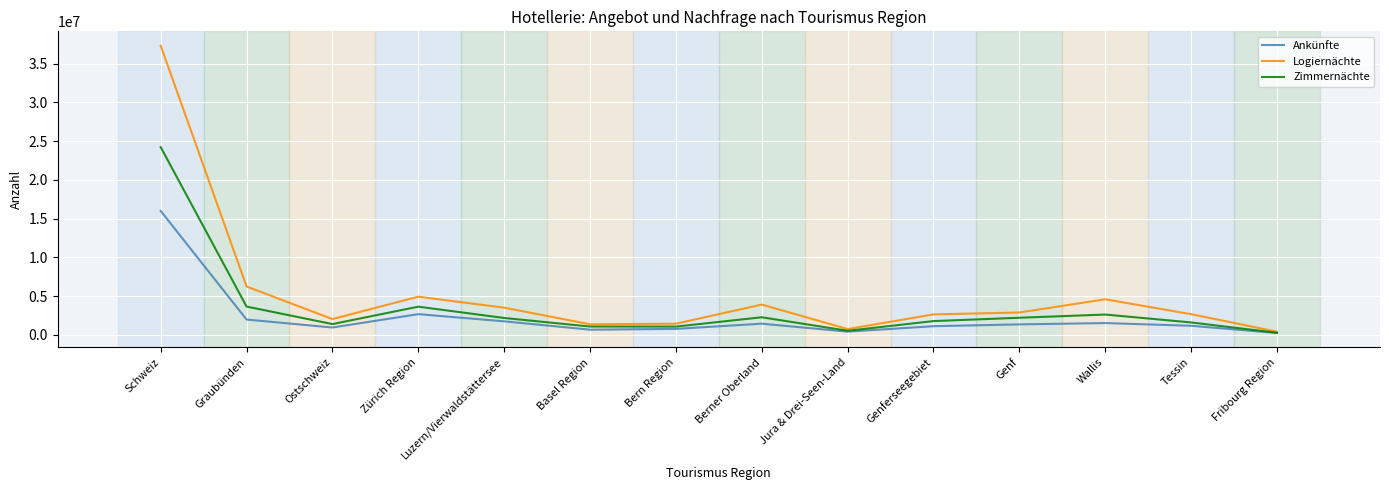

At which category is the sum across all series the highest?

Schweiz